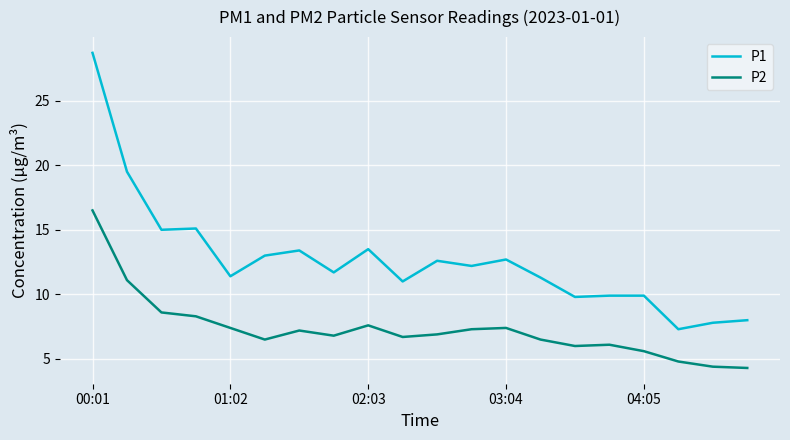

True or false: P2 and P1 intersect in this chart.

False